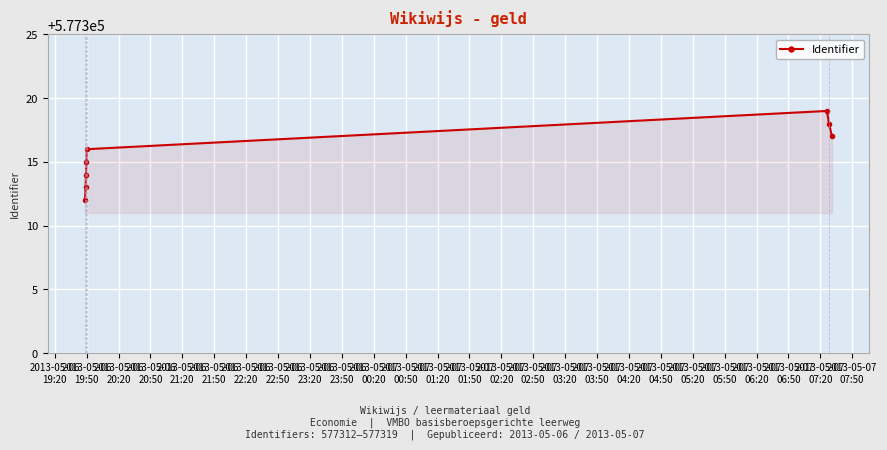

How many interior local peaks (higher than both neighbors) does the data have?

1